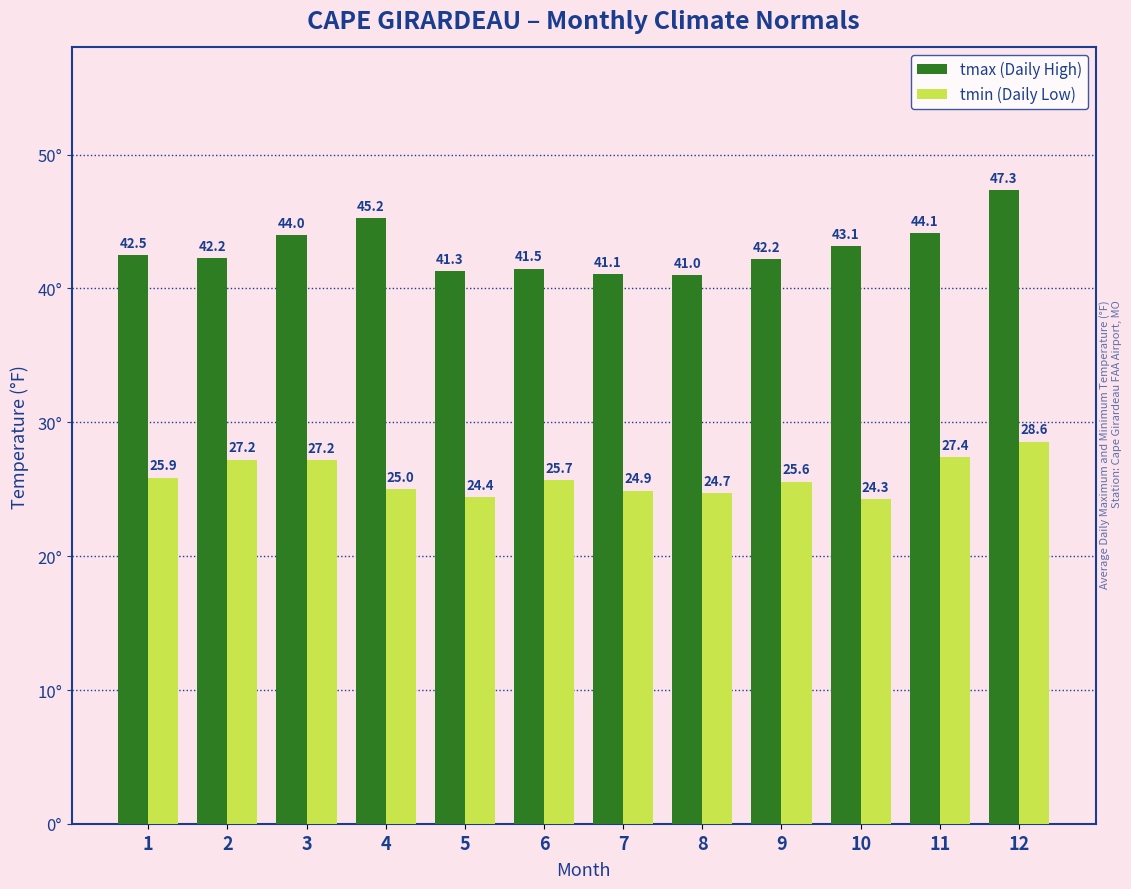

Reading left to right, transcribe all the data shown in this chart.

tmax: 1=42.5	2=42.2	3=44.0	4=45.2	5=41.3	6=41.5	7=41.1	8=41.0	9=42.2	10=43.1	11=44.1	12=47.3
tmin: 1=25.9	2=27.2	3=27.2	4=25.0	5=24.4	6=25.7	7=24.9	8=24.7	9=25.6	10=24.3	11=27.4	12=28.6